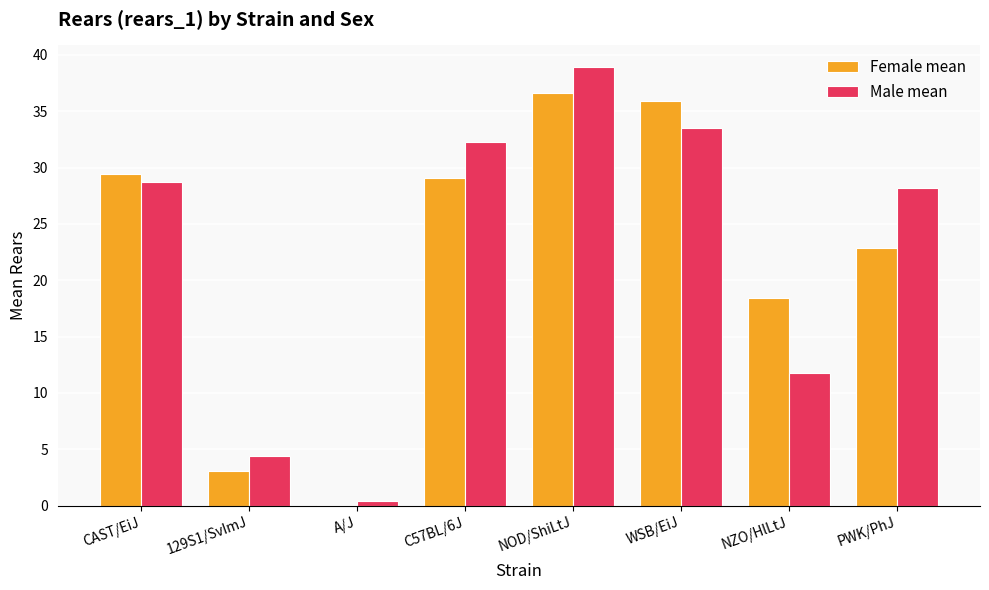

Reading right to left, transcribe all the data shown in this chart.

Female mean: PWK/PhJ=22.9	NZO/HlLtJ=18.4	WSB/EiJ=35.9	NOD/ShiLtJ=36.6	C57BL/6J=29.1	A/J=0.1	129S1/SvImJ=3.1	CAST/EiJ=29.4
Male mean: PWK/PhJ=28.2	NZO/HlLtJ=11.8	WSB/EiJ=33.5	NOD/ShiLtJ=38.9	C57BL/6J=32.3	A/J=0.4	129S1/SvImJ=4.4	CAST/EiJ=28.7